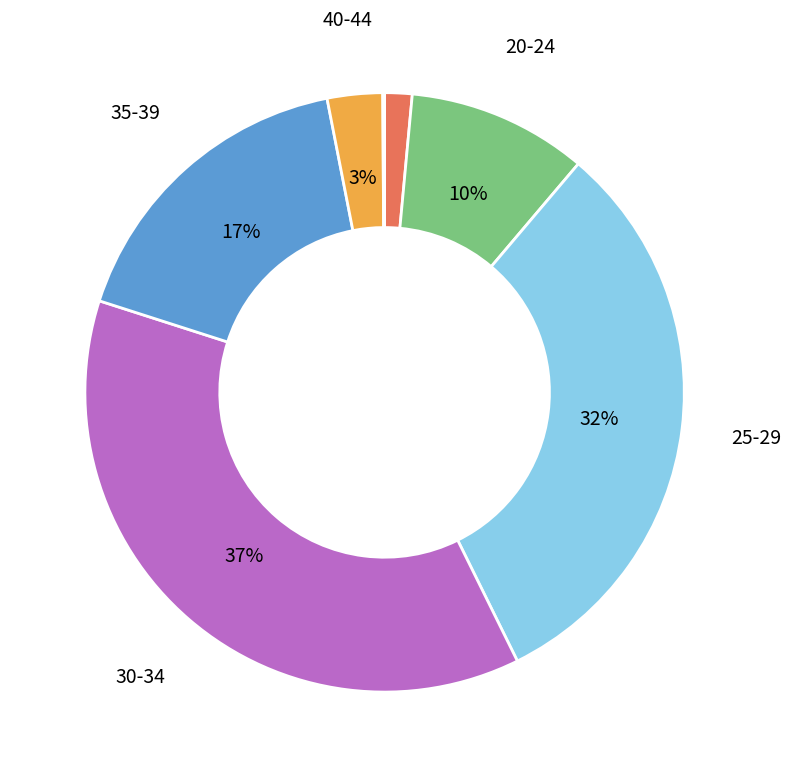

Is there a majority slice in this chart?

No